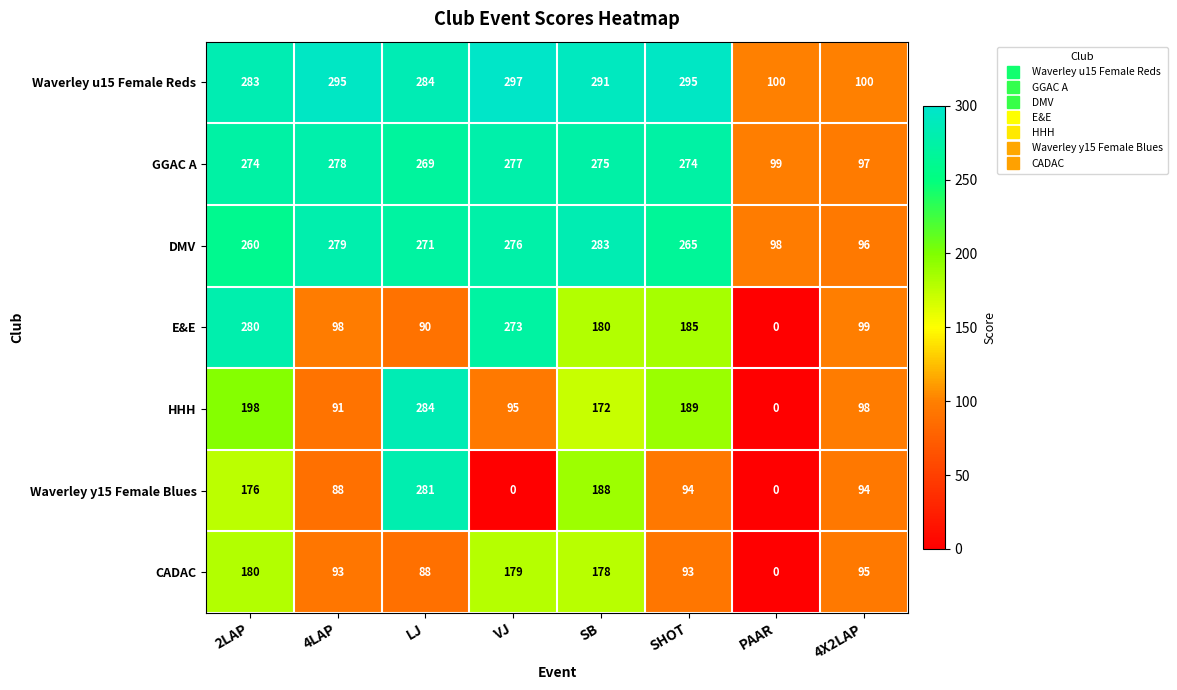

At which label does Waverley y15 Female Blues first exceed 94?

2LAP